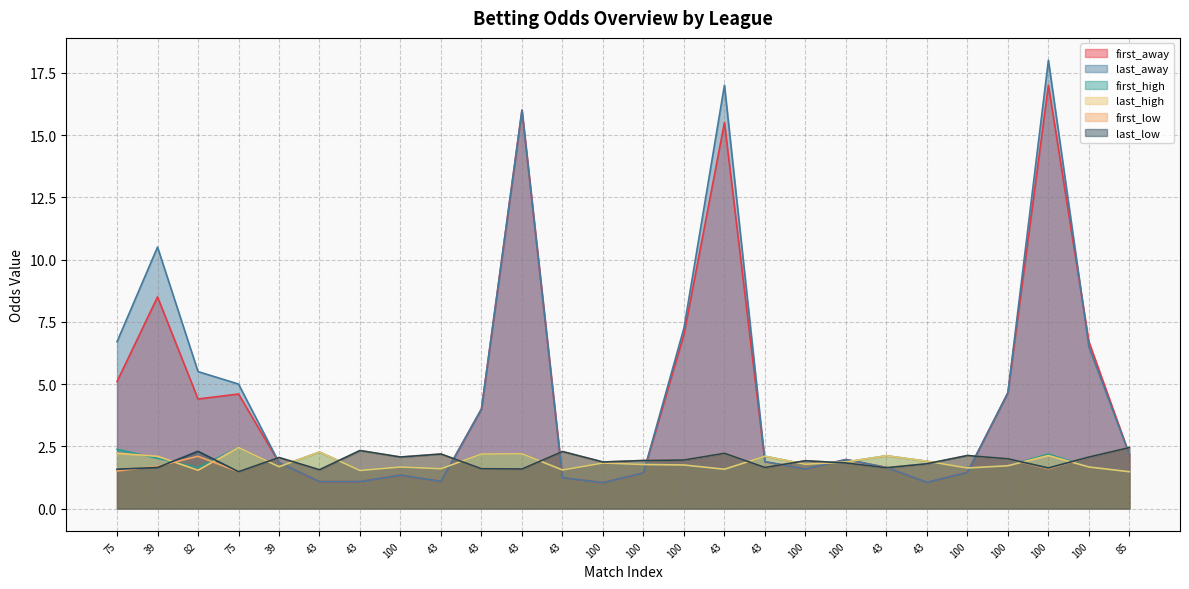

Rank the categories by last_away value from lowest to highest.

100, 43, 43, 43, 43, 43, 100, 100, 100, 100, 43, 39, 43, 100, 85, 43, 100, 75, 82, 100, 75, 100, 39, 43, 43, 100